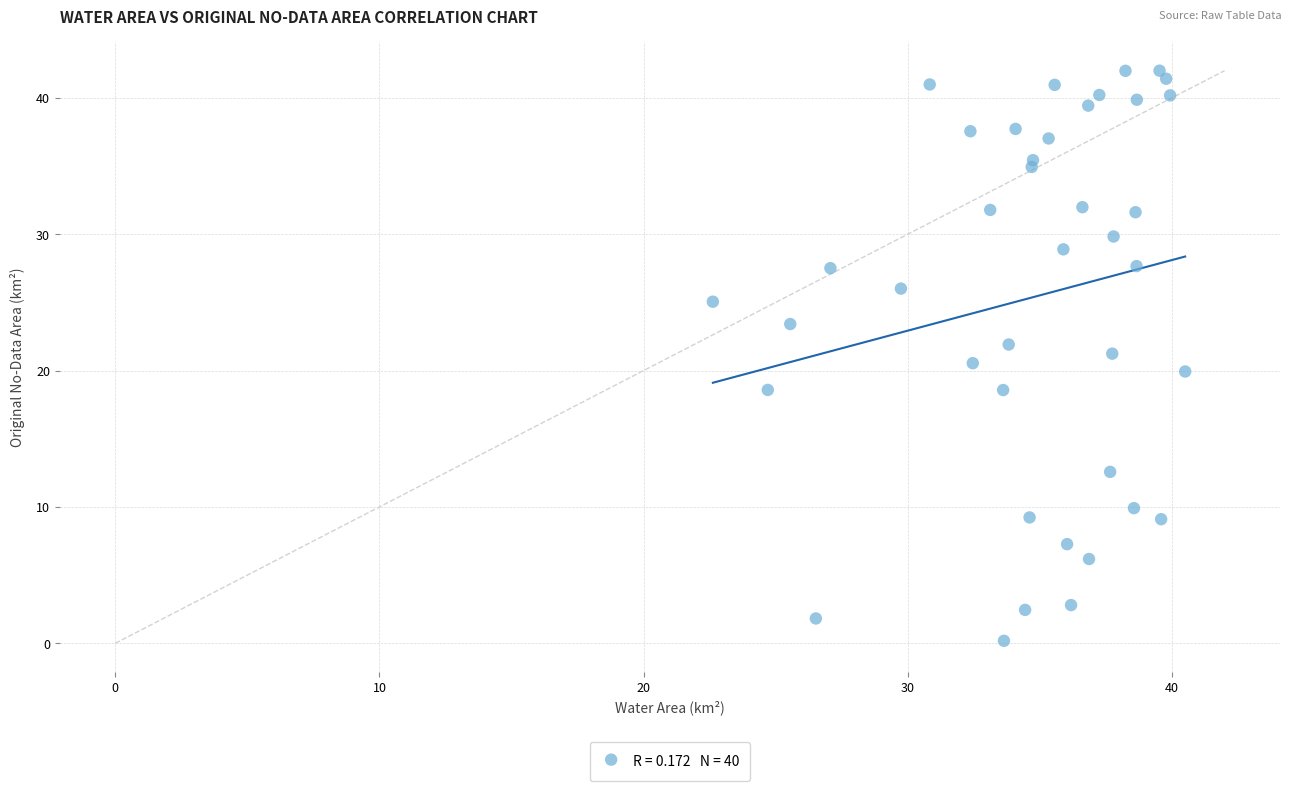

What is the range of Y values (max minus min)?

41.8